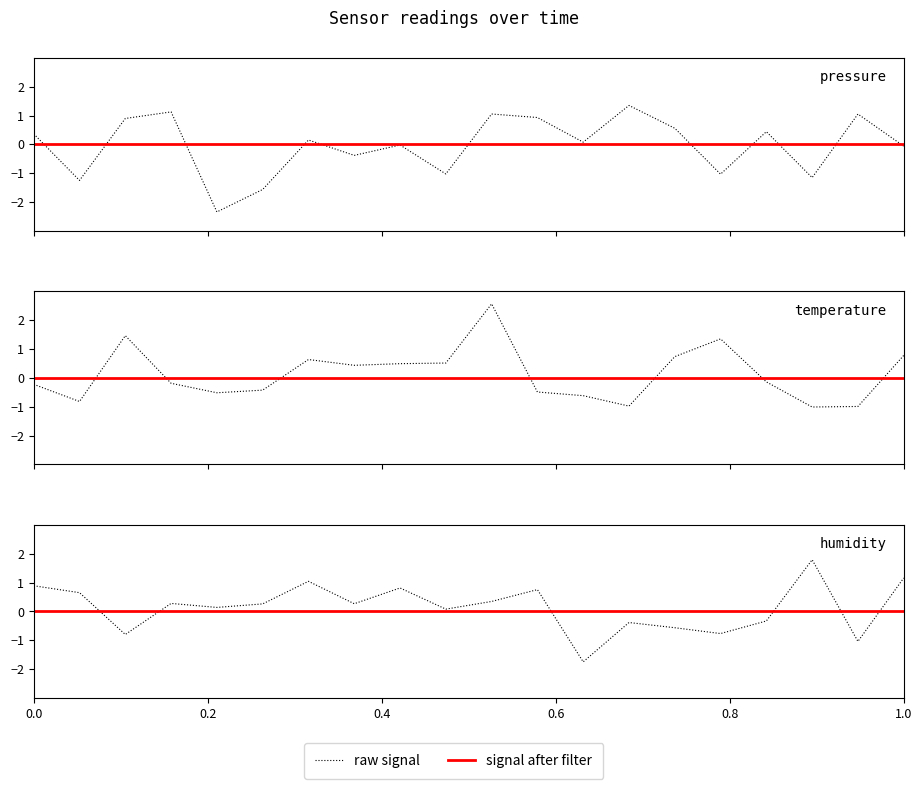

Which series has the widest spread of values?

raw signal